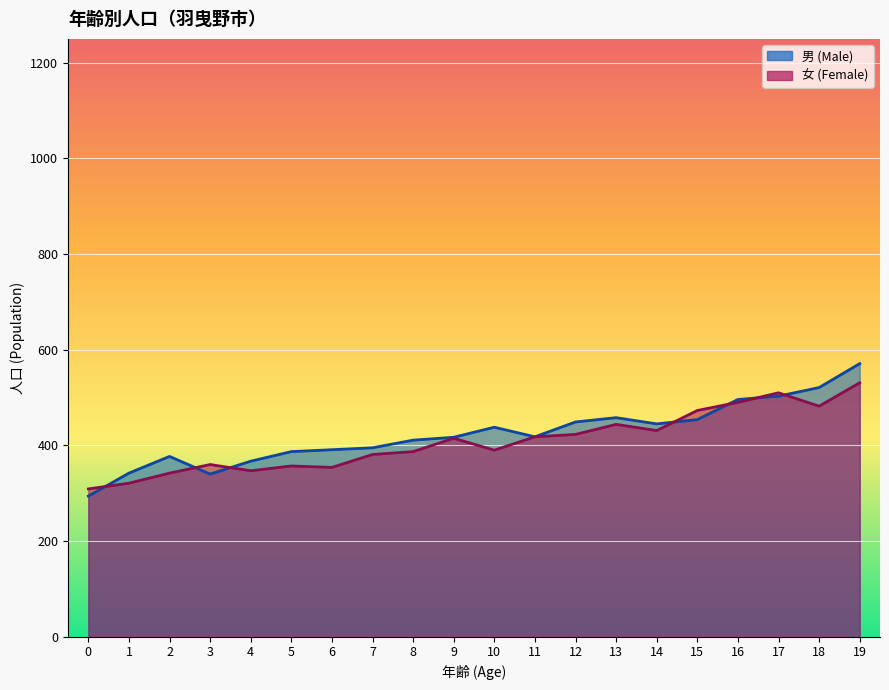

What is the sum of the 男 (Male) values at 1 and 19?

913